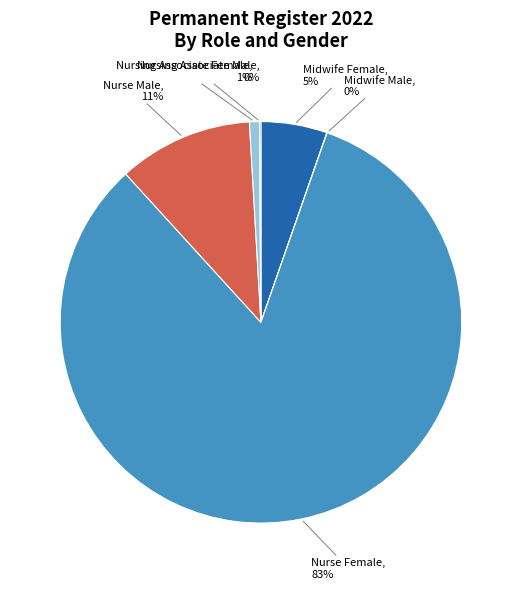

To the nearest percent, what is the average slice percentage?

17%